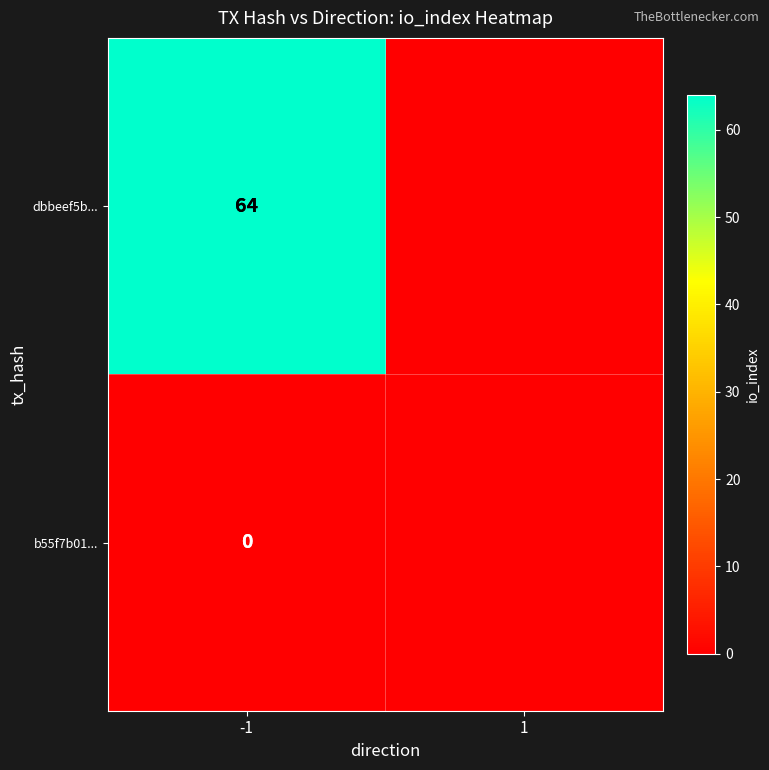

What is the maximum value shown in the chart?

64